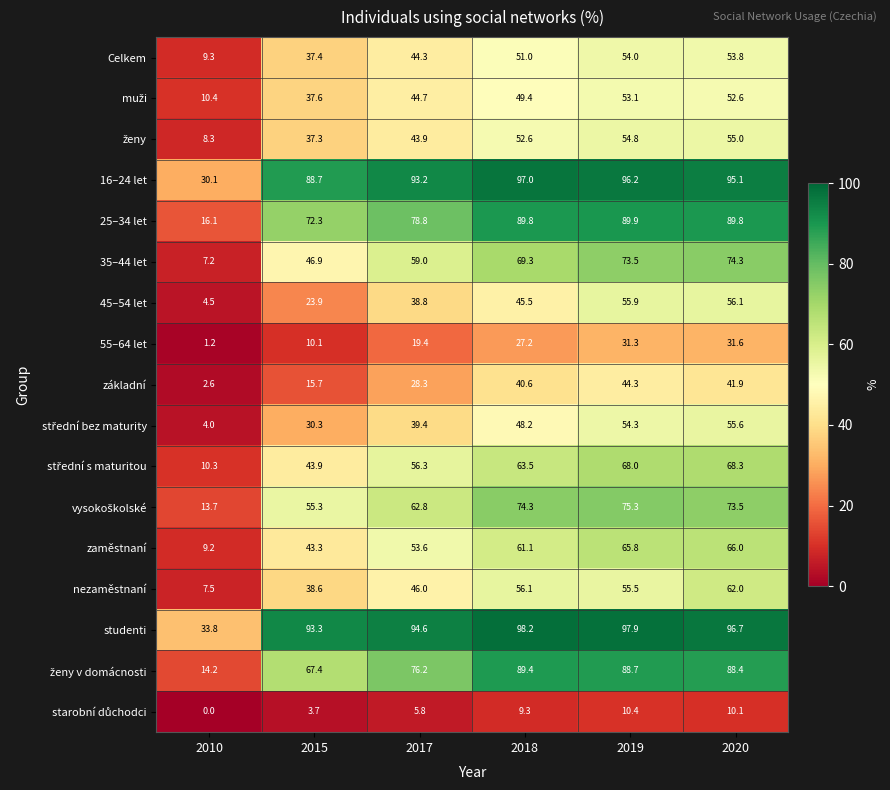

What is the difference between the maximum and minimum values in the 35–44 let series?

67.1